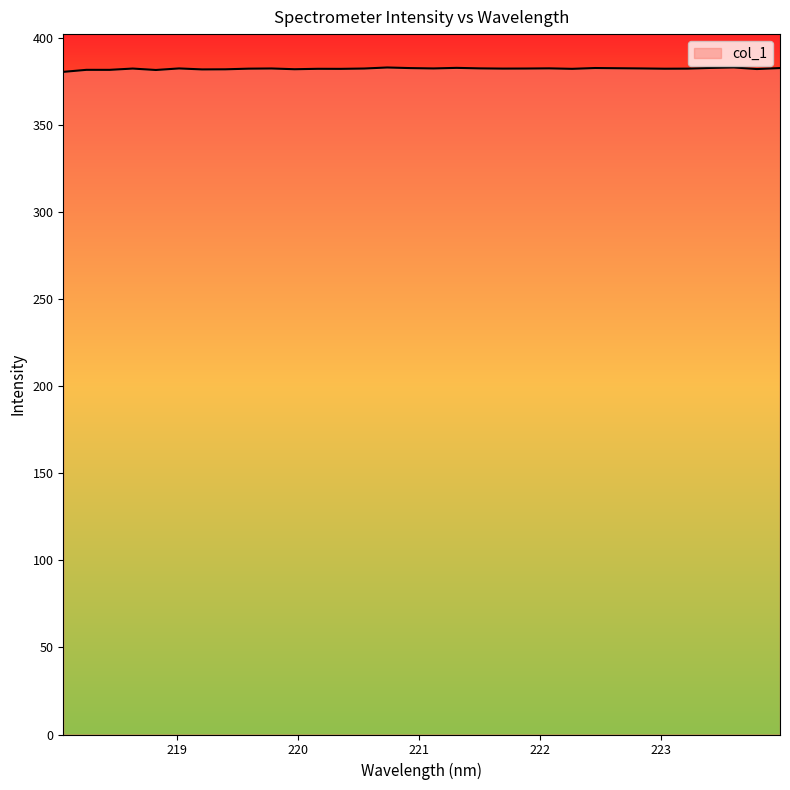

What is the greatest value displayed?

382.8